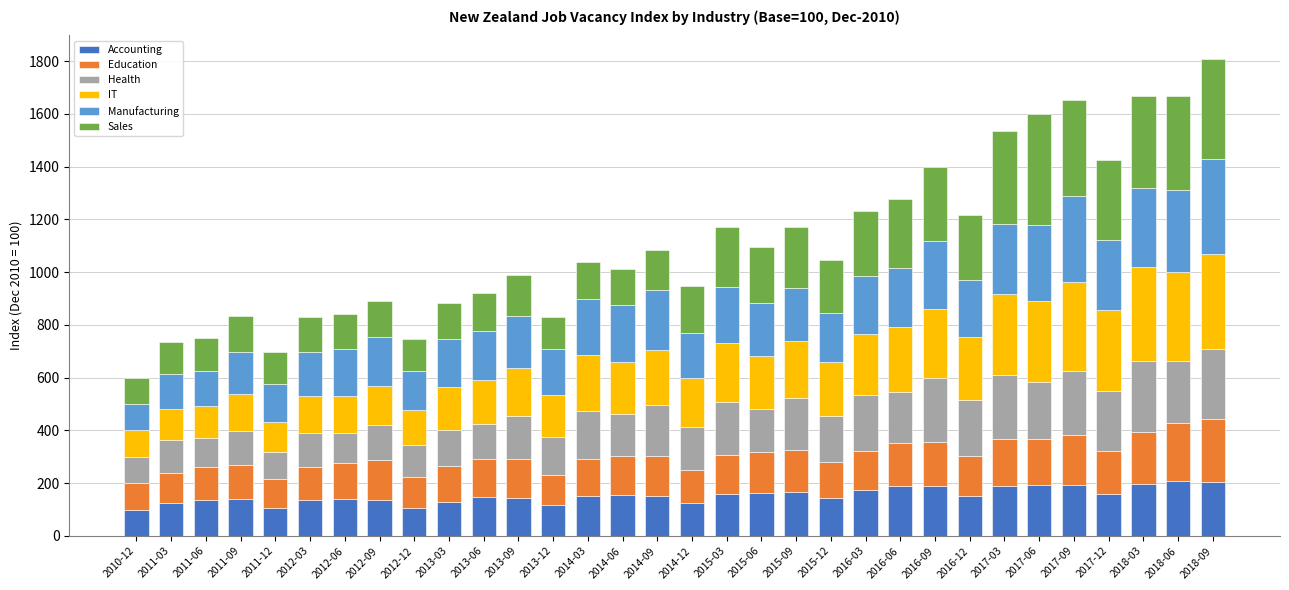

What is the lowest value of the Accounting series?

100.0